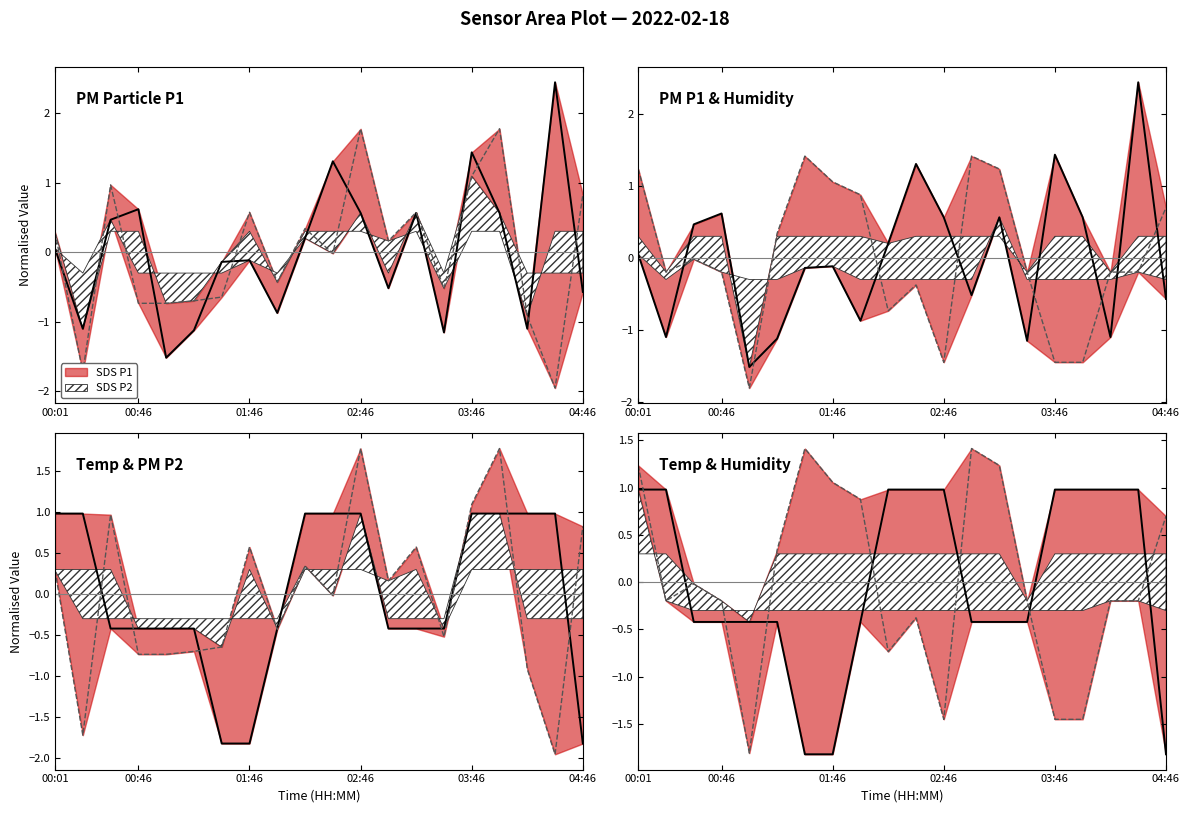

Rank the series at 01:01 from highest to lowest value.

Temp, SDS_P2, SDS_P1, Humidity